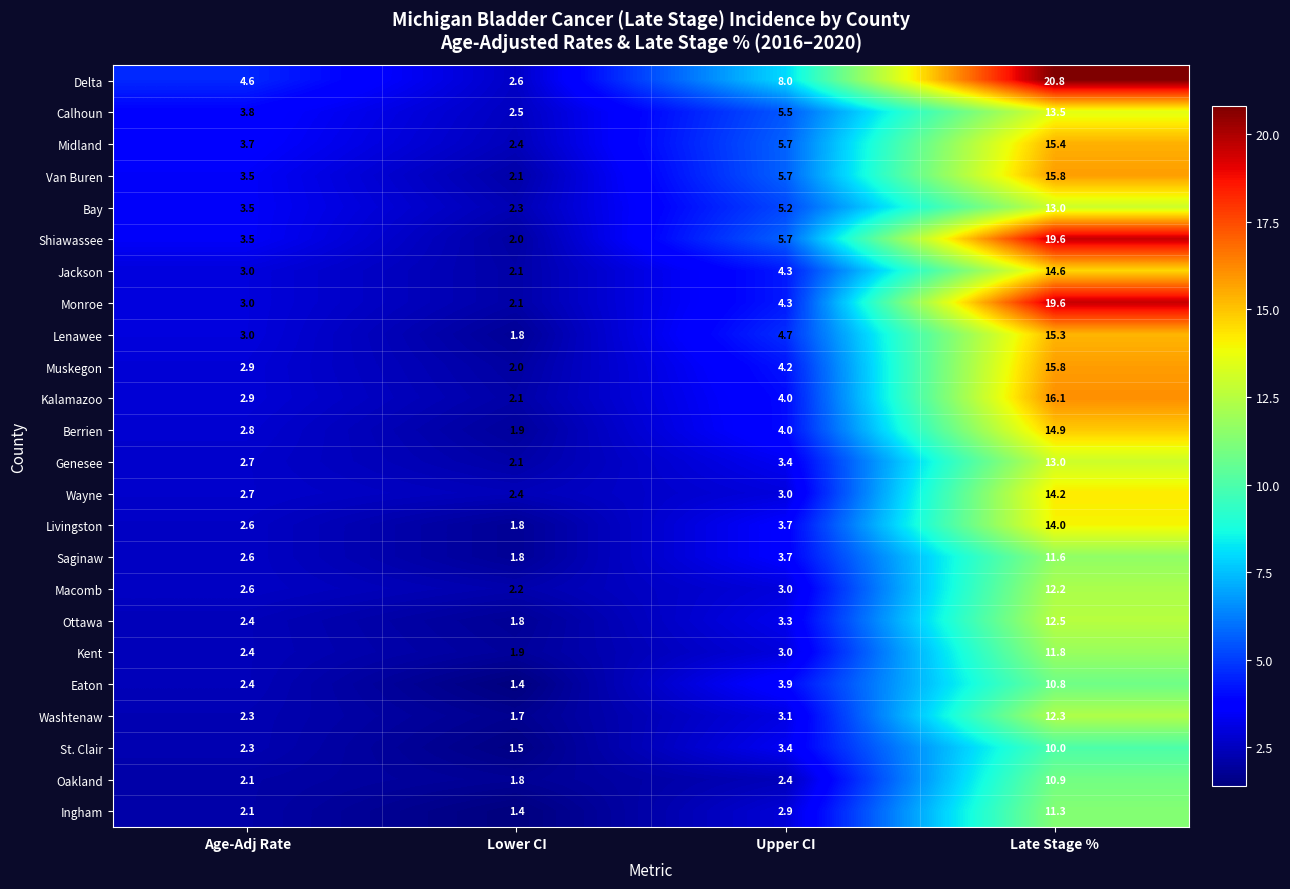

What is the average value of the Oakland series?

4.3